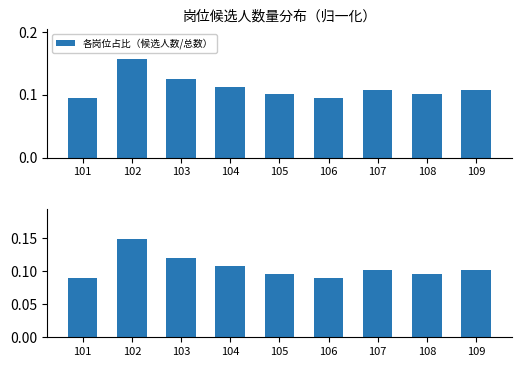

How many groups of bars are there?

9